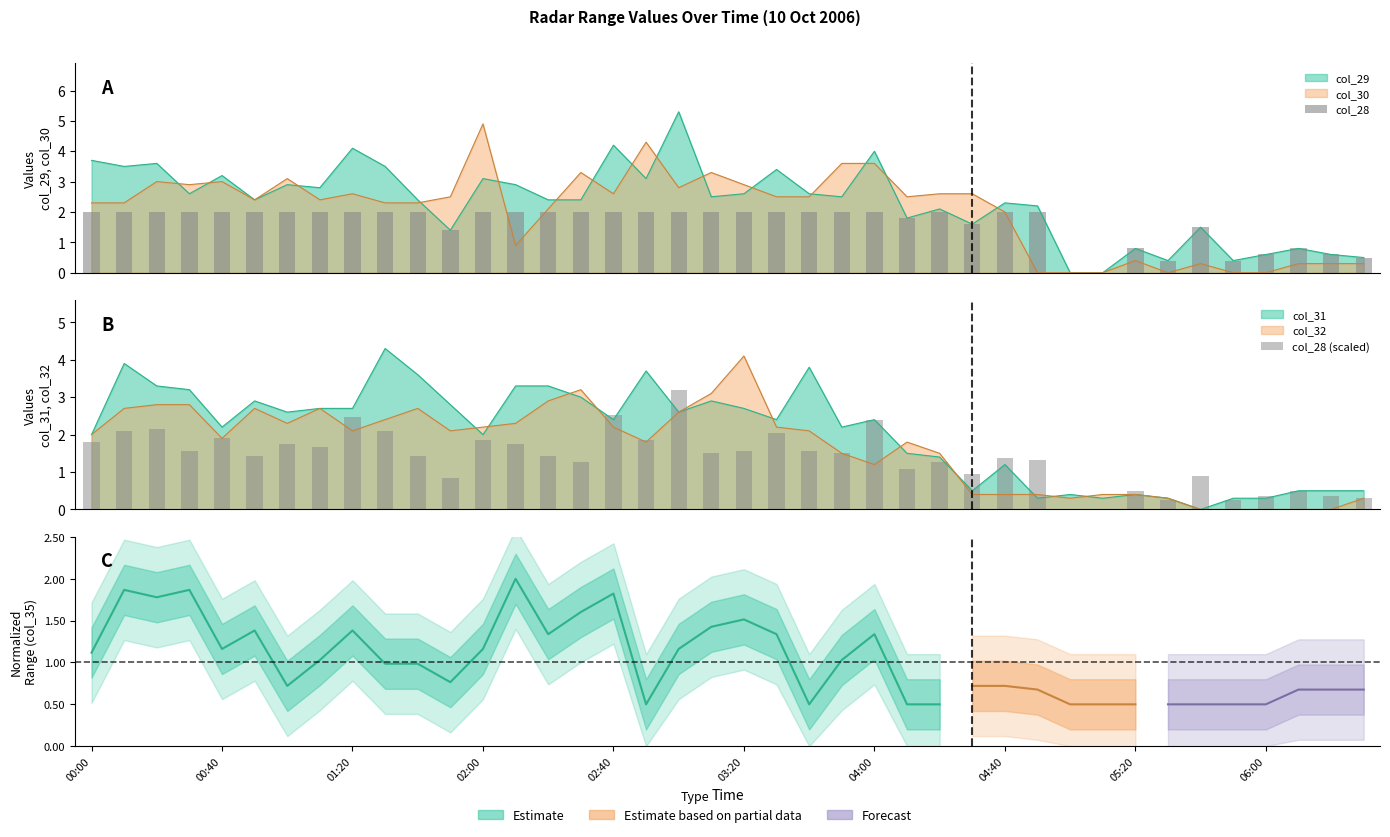

Are the bars grouped side by side (vs. stacked)?

Yes